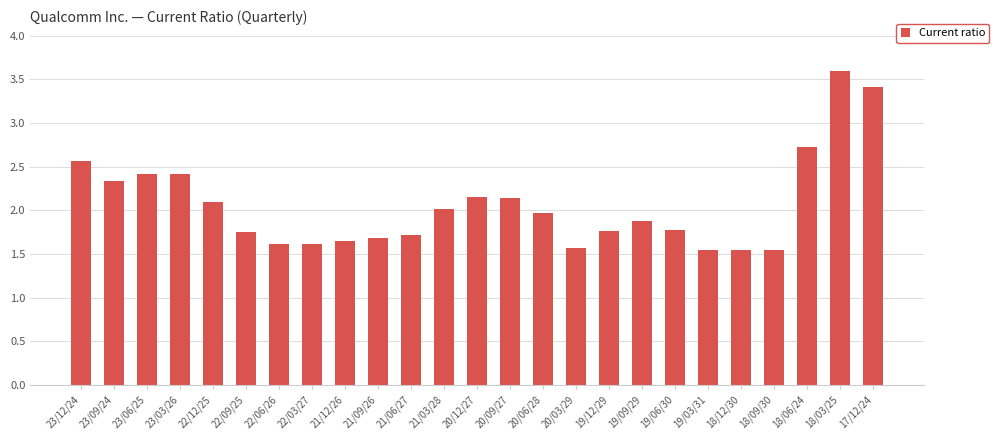

Approximately how many times larger is the value at 22/12/25 compared to 18/12/30?

1.4